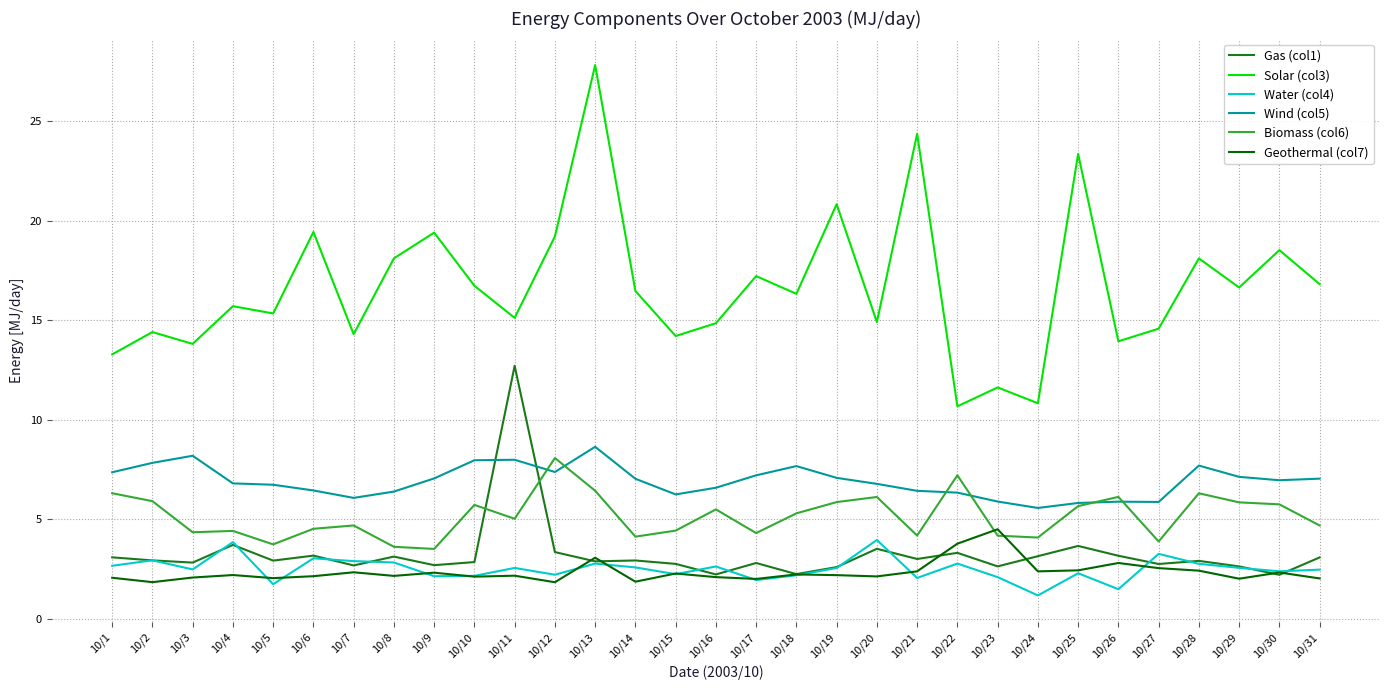

True or false: Wind (col5) and Geothermal (col7) cross at least once.

False